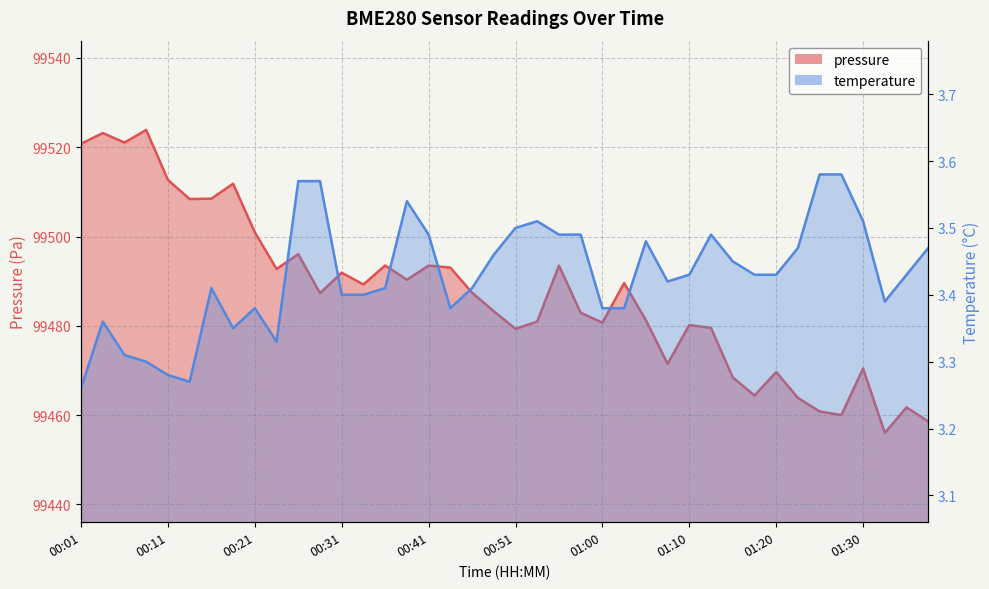

How many data points in pressure are less than 99487?

19